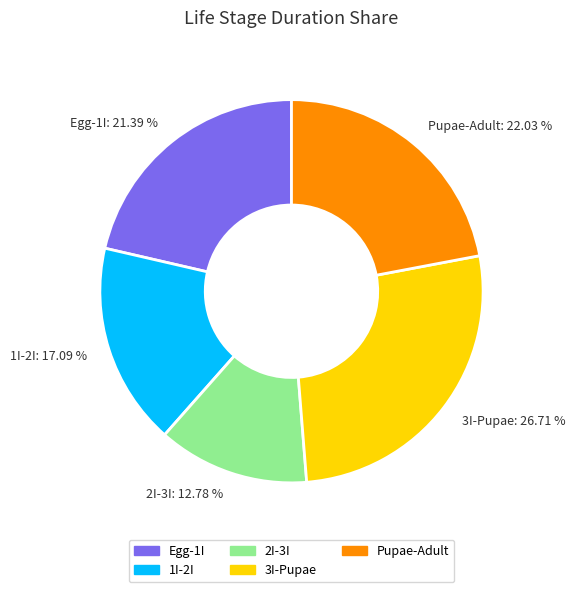

Is it true that 1I-2I is 9% of the pie?

False